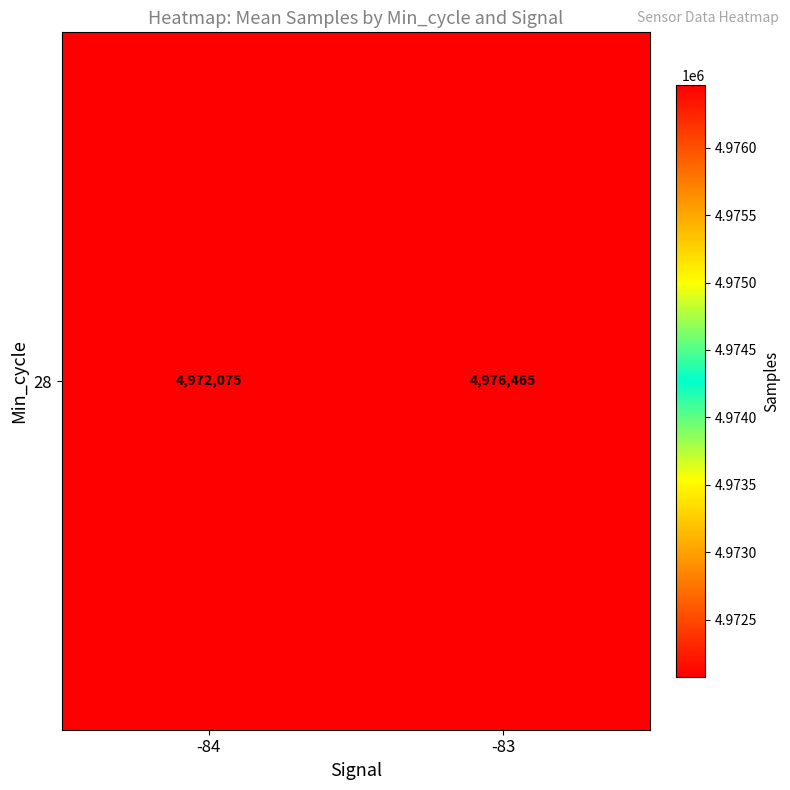

The value at -83 is 4976464.9. True or false?

True